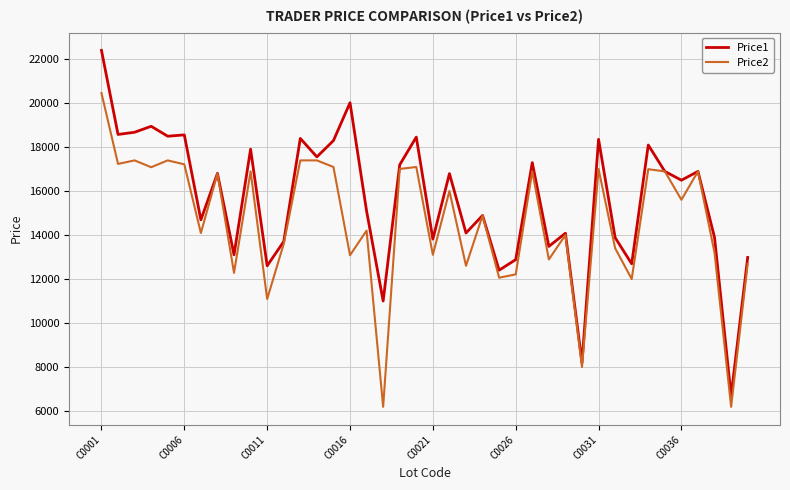

Rank the series by their maximum value, from lowest to highest.

Price2, Price1